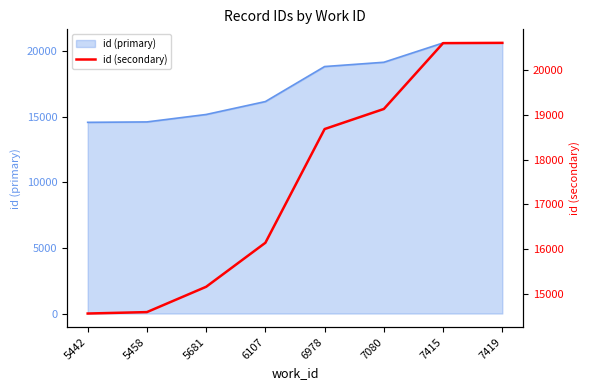

What is the change in value from 6978 to 7080?

+449